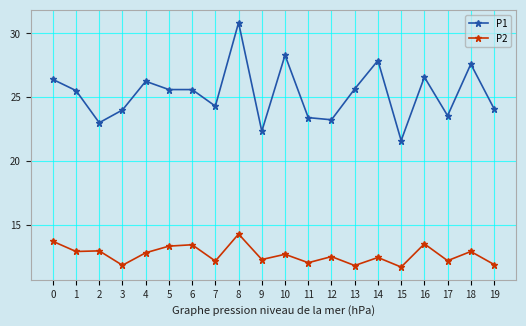

At which label does P1 reach its peak?

8